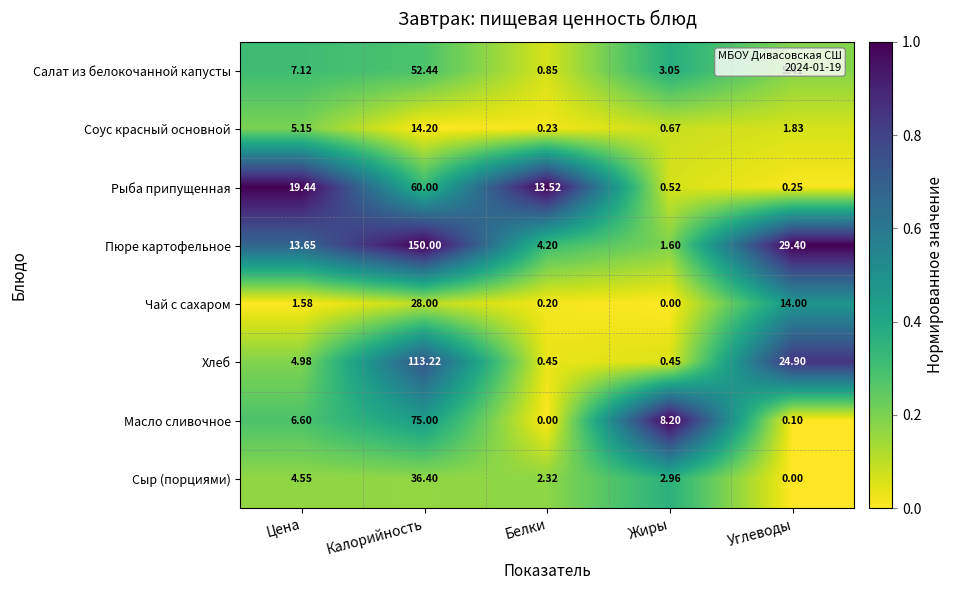

List the series in order of their peak value, highest first.

Пюре картофельное, Хлеб, Масло сливочное, Рыба припущенная, Салат из белокочанной капусты, Сыр (порциями), Чай с сахаром, Соус красный основной